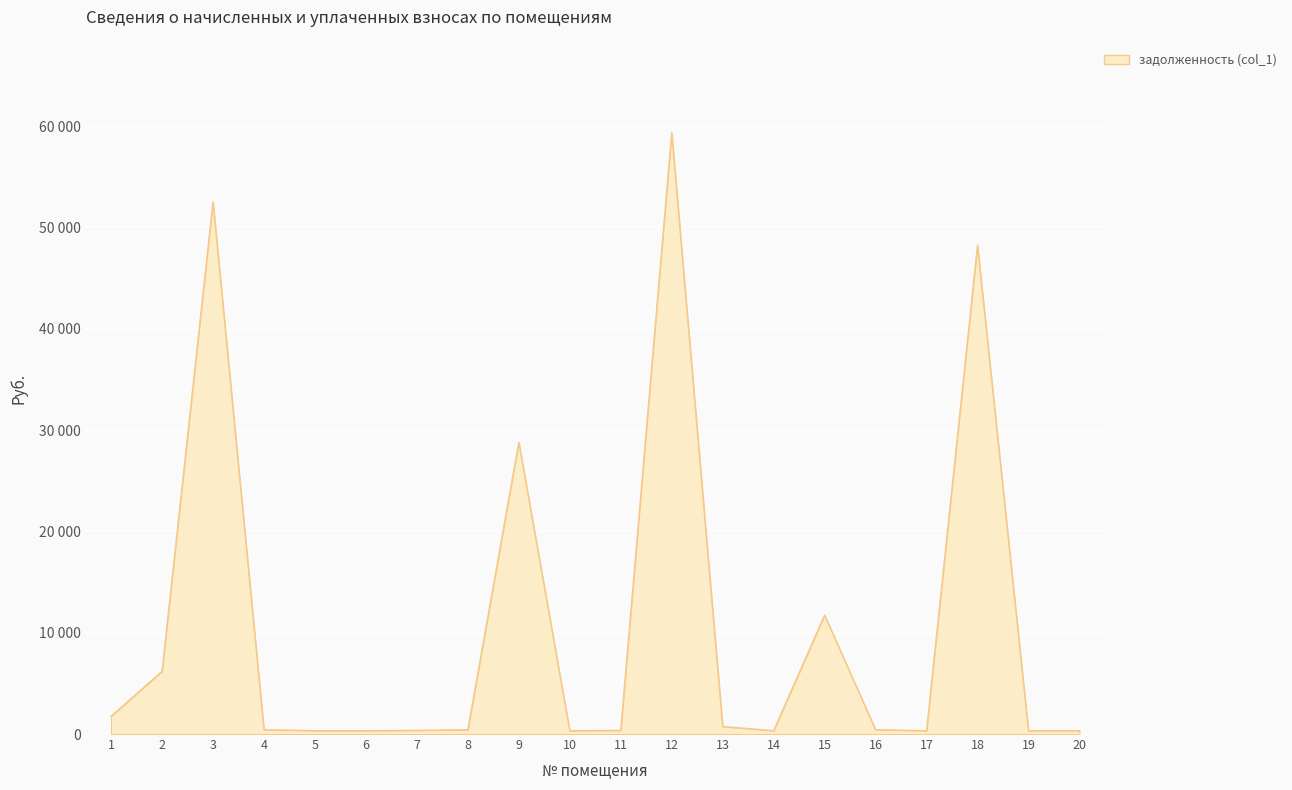

What is the change in value from 3 to 13?

-51799.4